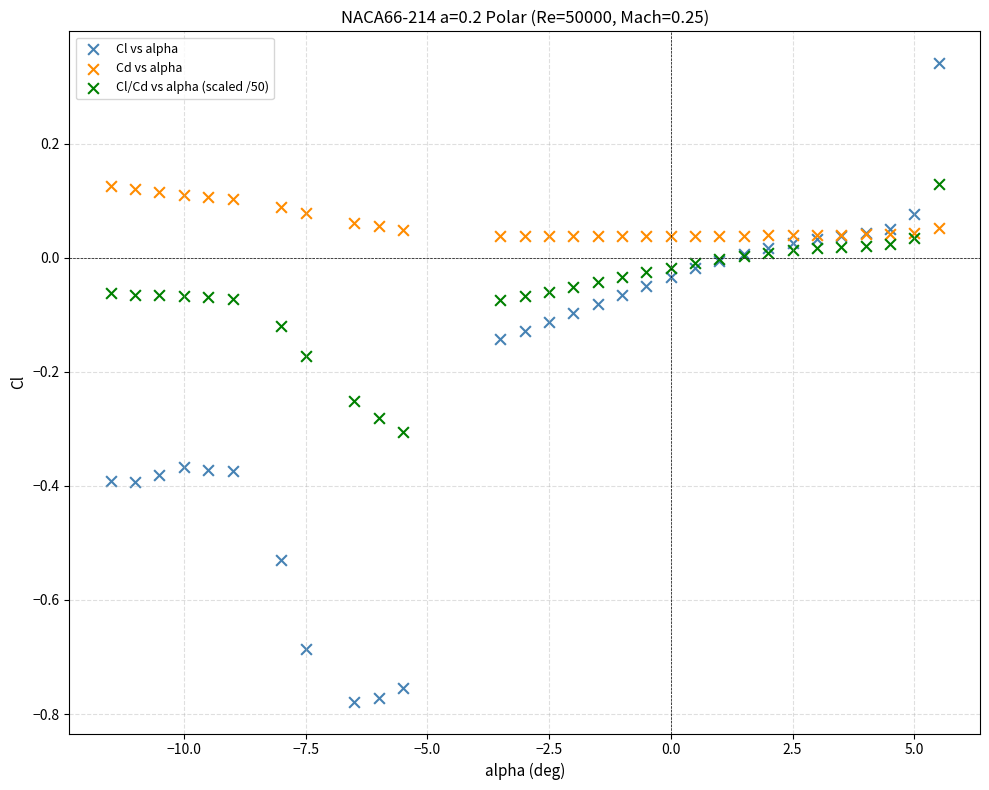

What is the X range (max minus min) for the scatter plot?

17.0